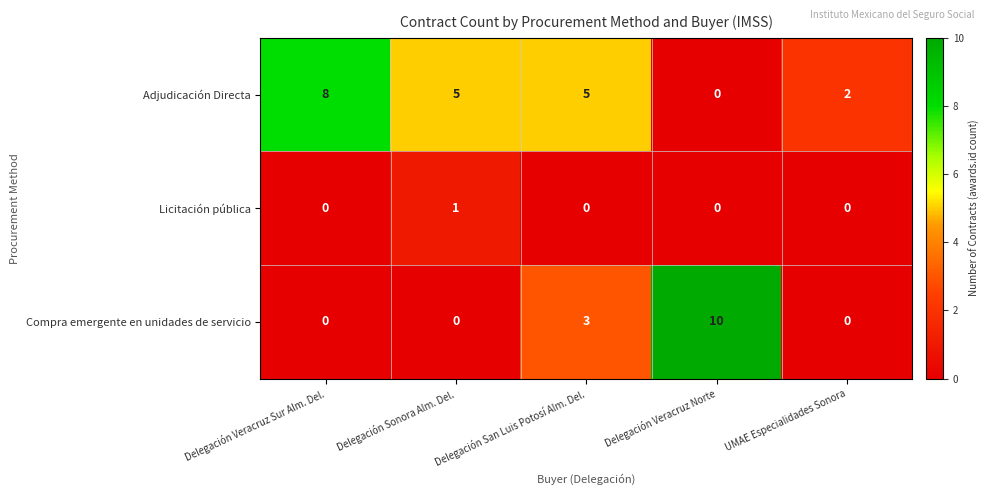

What is the difference between the maximum and minimum values in the Adjudicación Directa series?

8